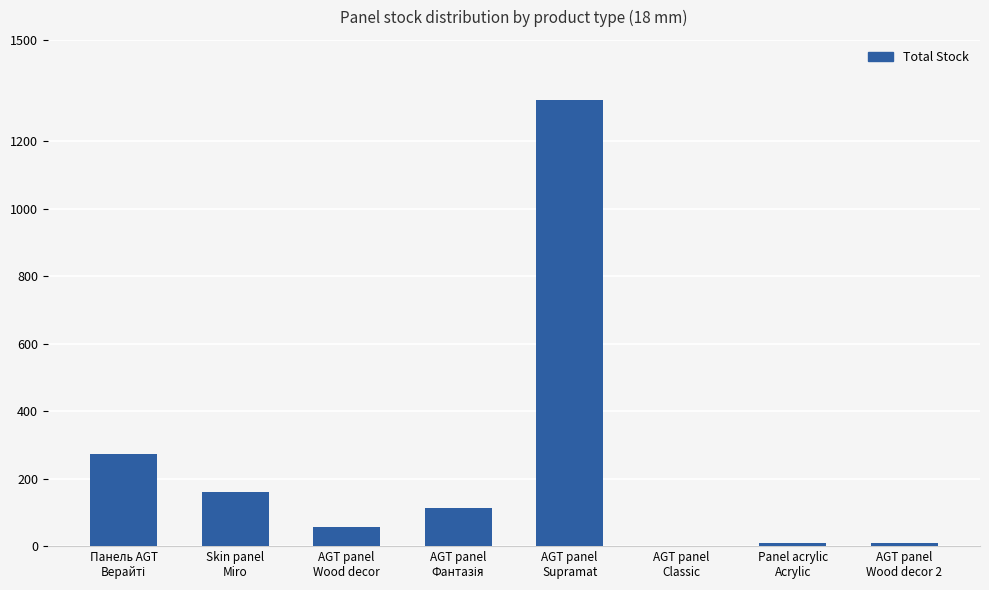

What is the sum of all values?

1949